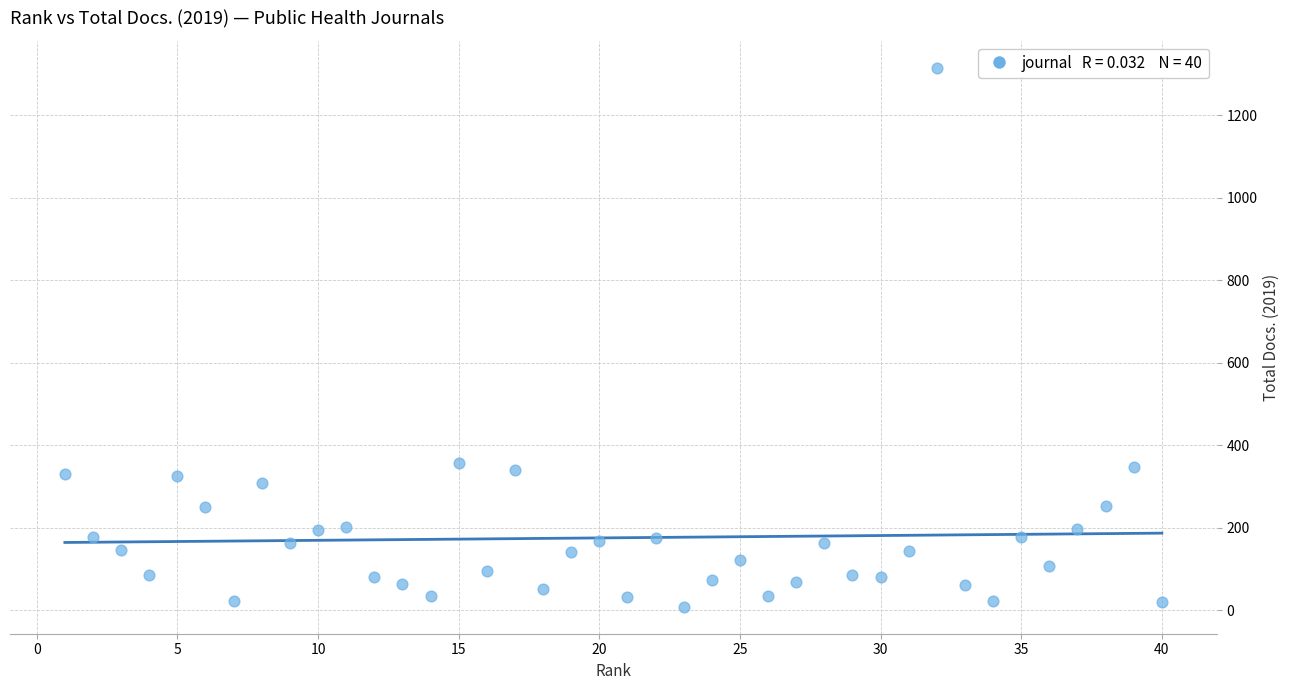

What is the range of X values (max minus min)?

39